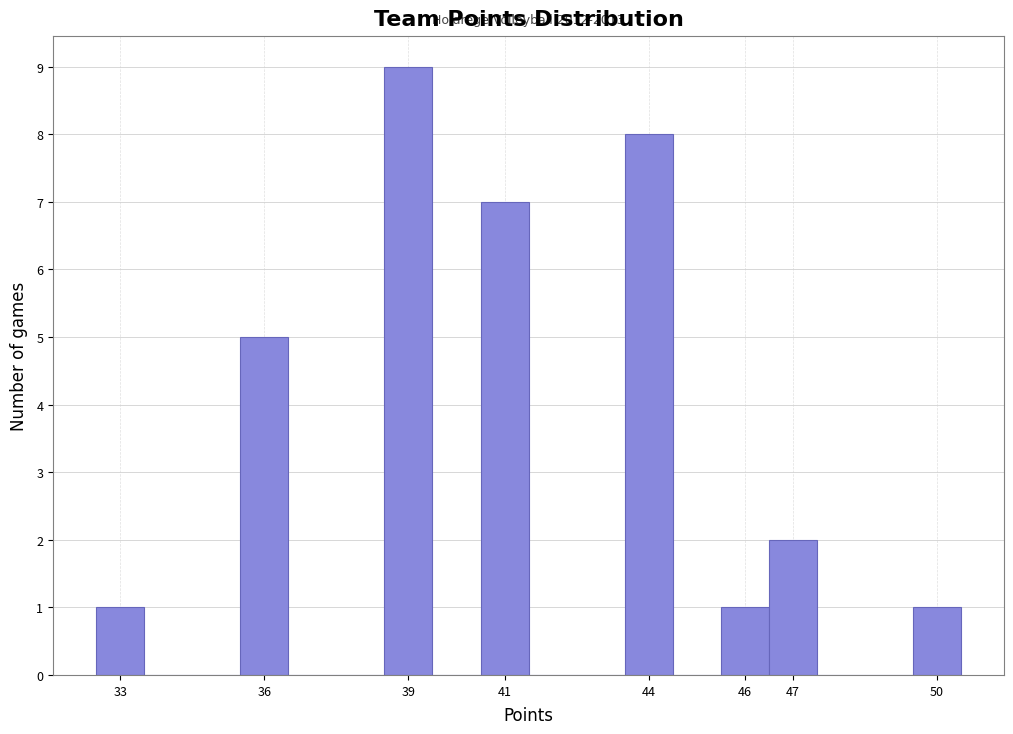

Which range on the x-axis has the tallest bar?

38.5 to 39.5